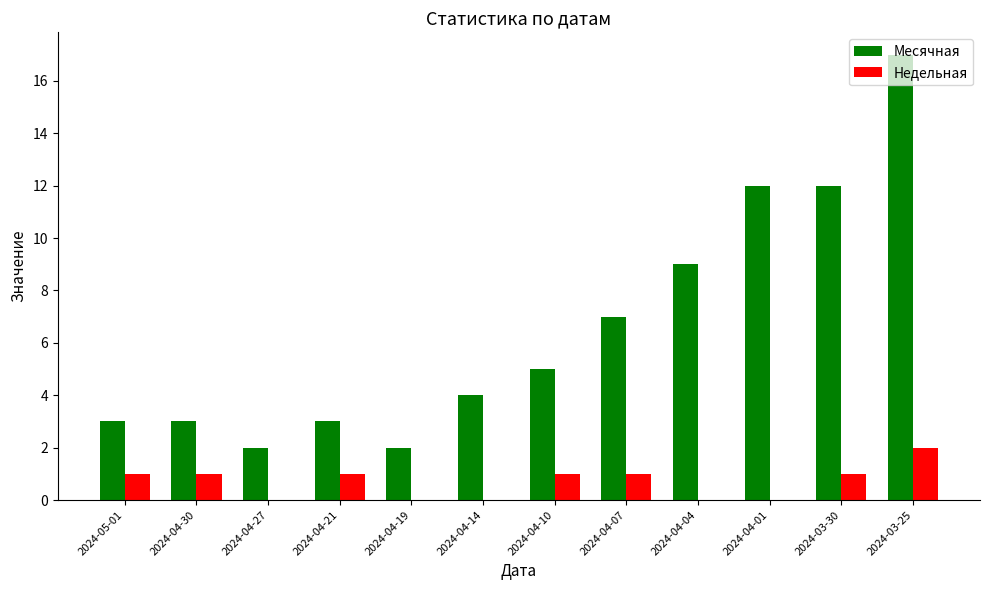

What is the sum of all Месячная values?

79